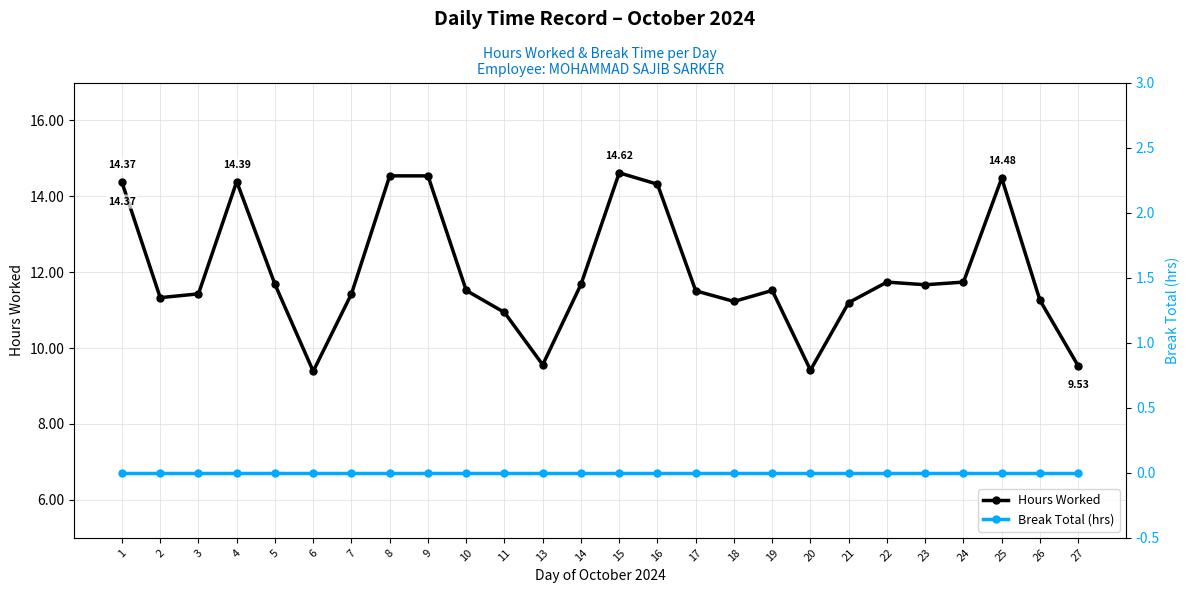

At how many categories does at least one series exceed 14?

7